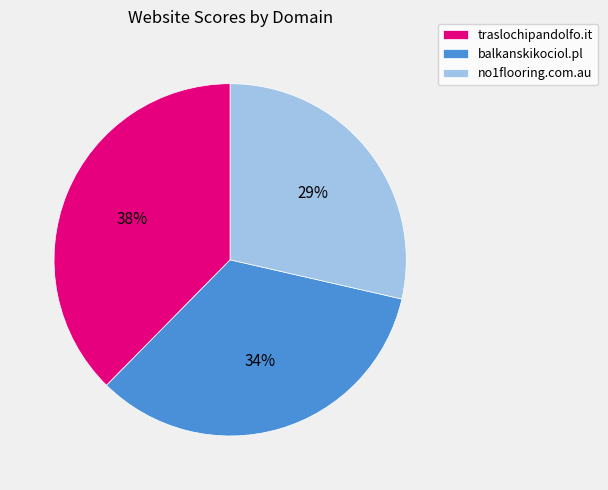

How many slices are in this pie chart?

3